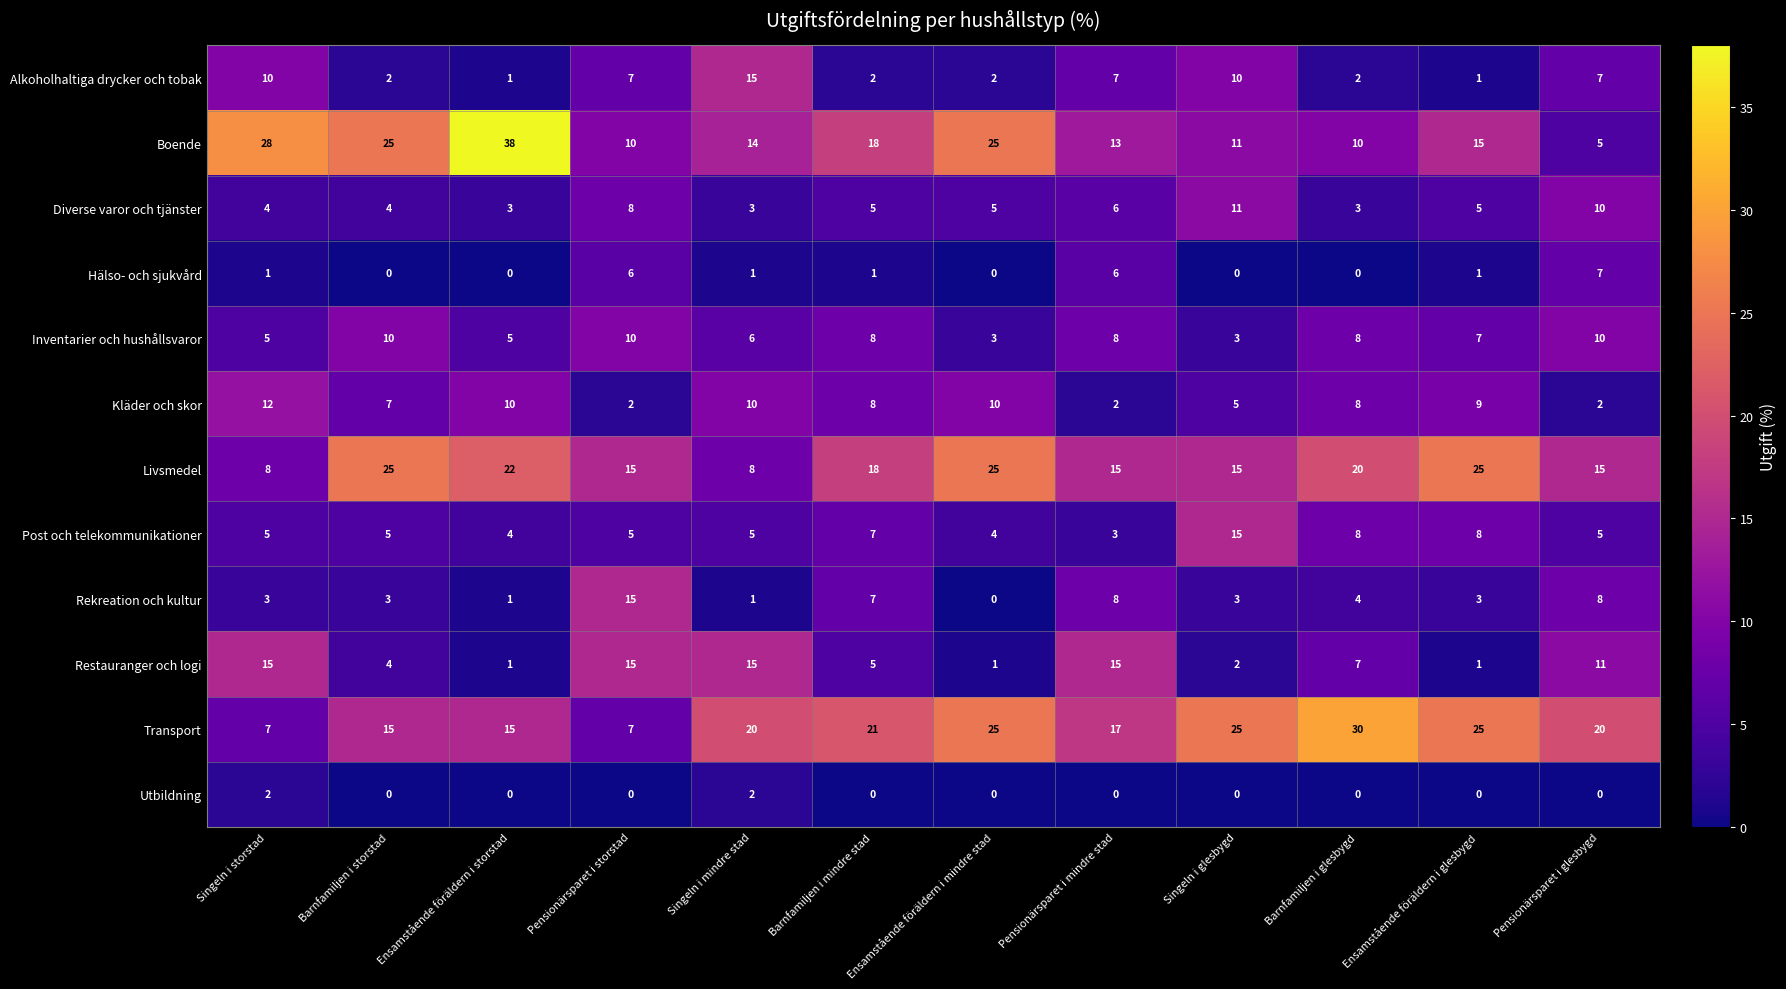

What is the greatest value displayed?

38